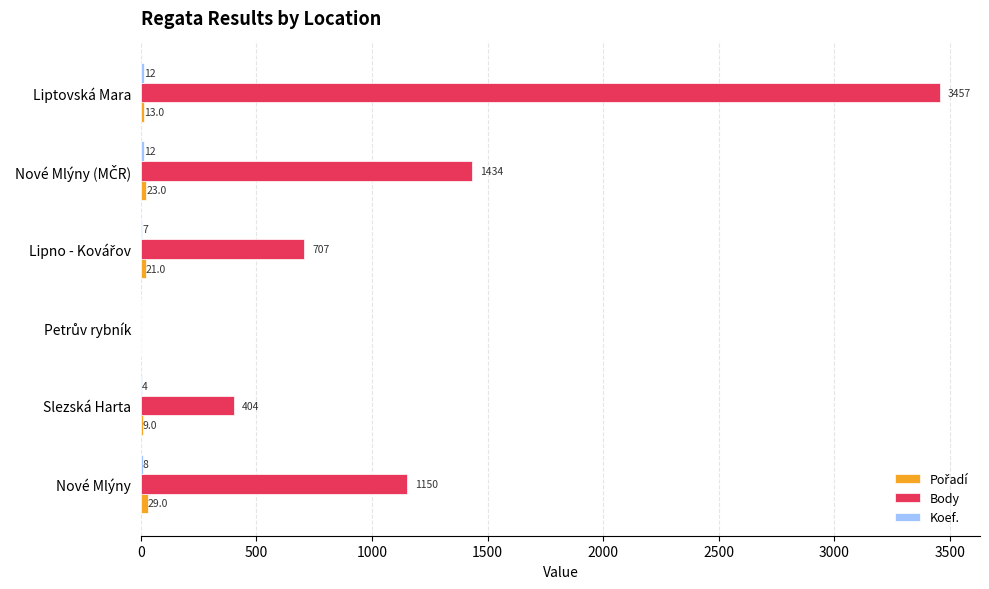

At which category does the chart reach its peak across all series?

Liptovská Mara